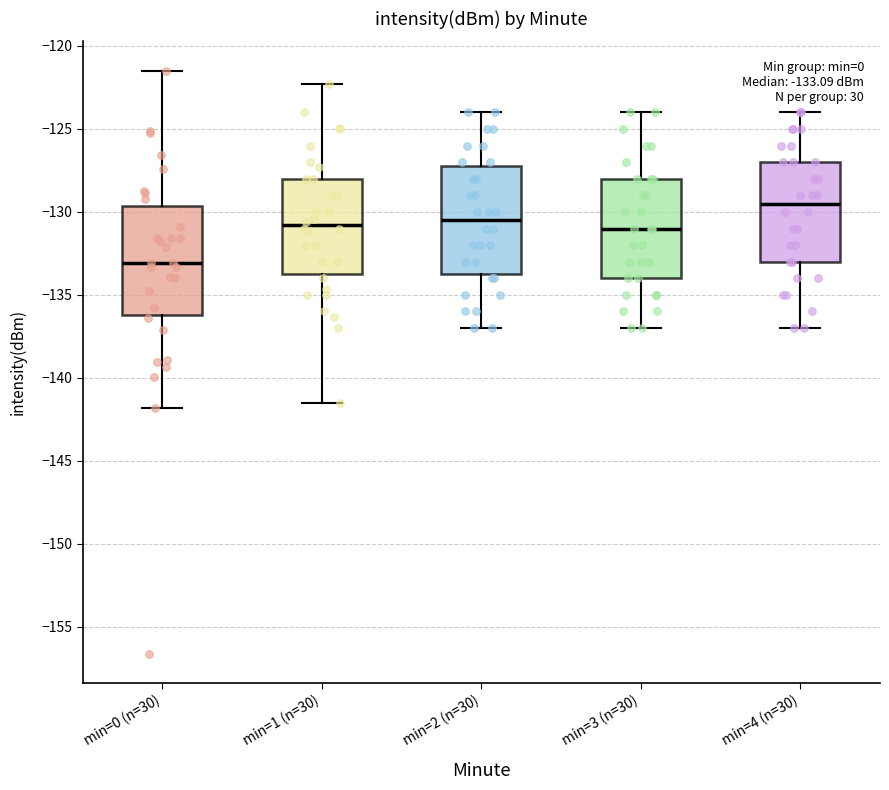

Which box has the lowest median line?

min=0 (n=30)